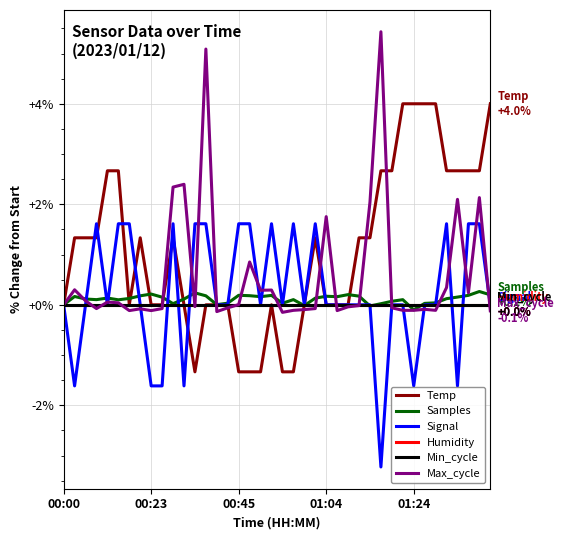

Does the chart display data point markers on the line(s)?

No